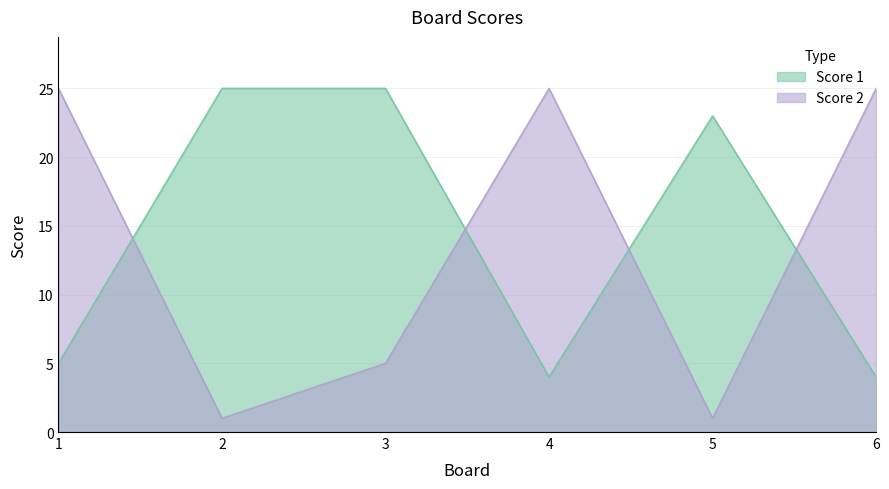

True or false: Score 1 has a value of 4 at 4.

True